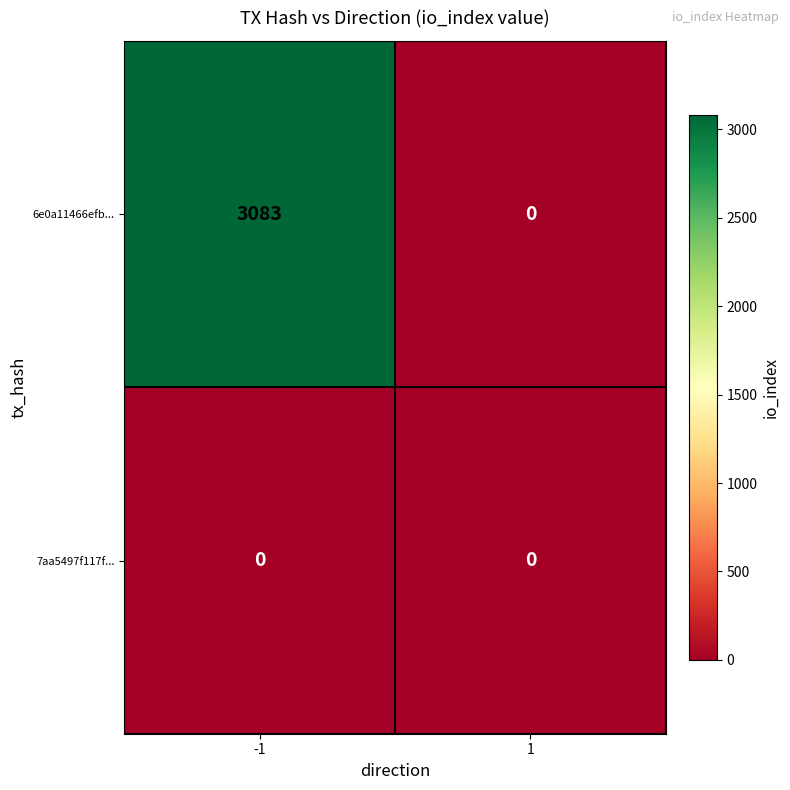

How many distinct data groups are displayed?

2